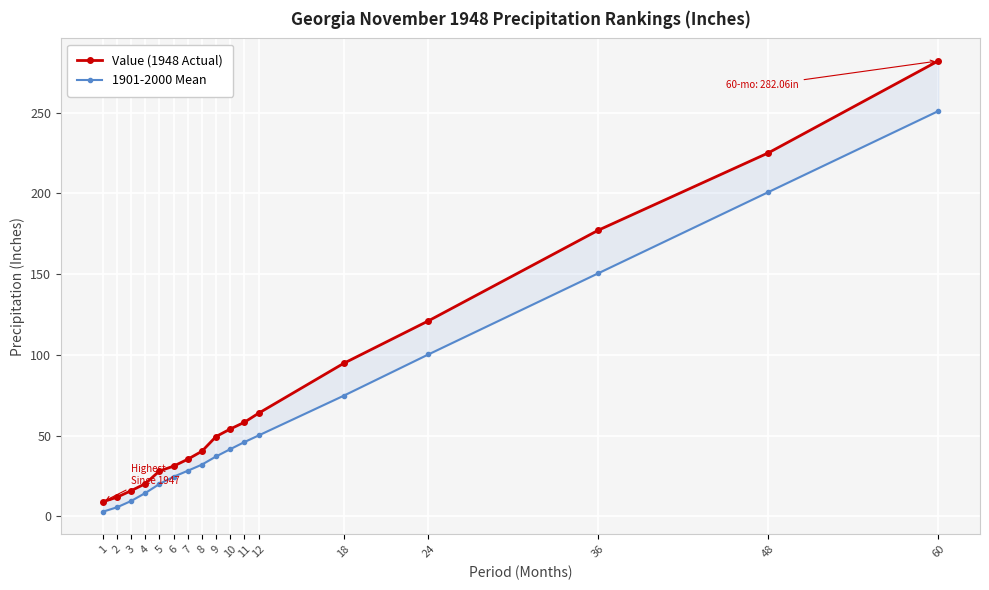

What value does the Value (1948 Actual) series have at 7?

35.4